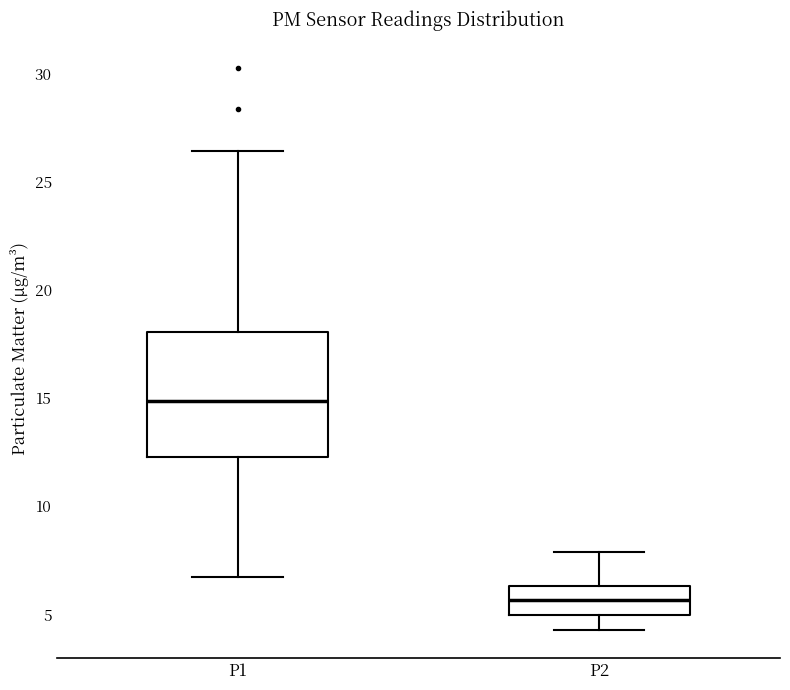

Reading left to right, transcribe this box plot: for each box, give where its median line is, the range the box spans, and where its two whiskers end, as read against the y-axis. The values are not printed on the chart, so give them approximately, as read against the axis.

P1: median 15.0, box 12.5 to 18.0, whiskers 6.5 to 26.5
P2: median 5.5, box 5.0 to 6.5, whiskers 4.5 to 8.0